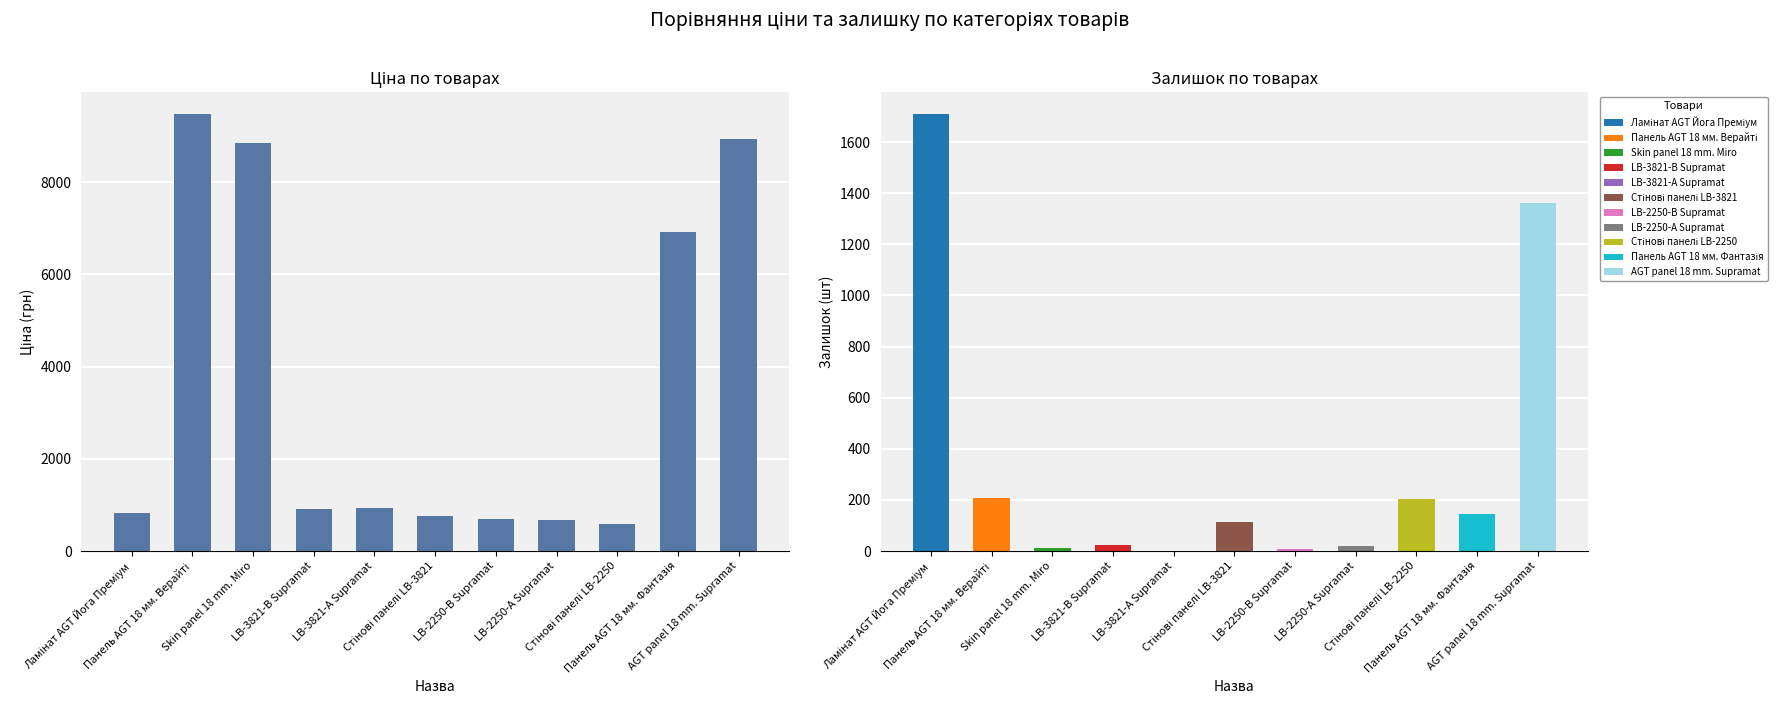

What is the change in value from Ламінат AGT Йога Преміум to Панель AGT 18 мм. Фантазія?

+6107.2